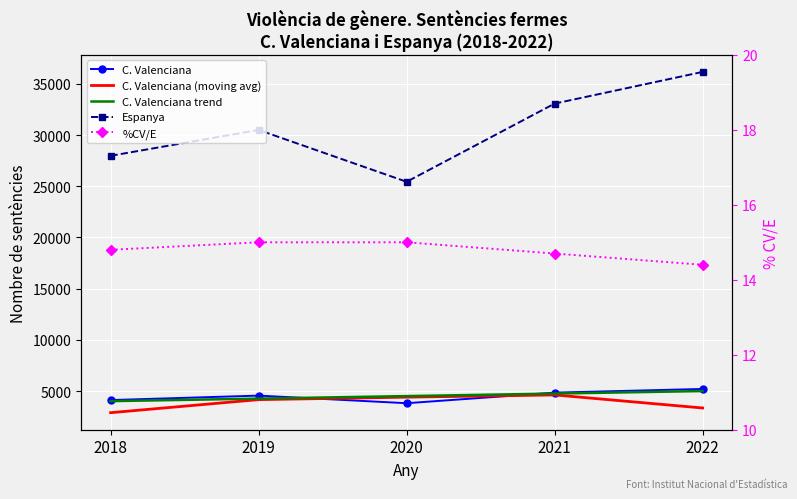

Is the value of %CV/E at 2018 greater than the value of C. Valenciana at 2020?

No